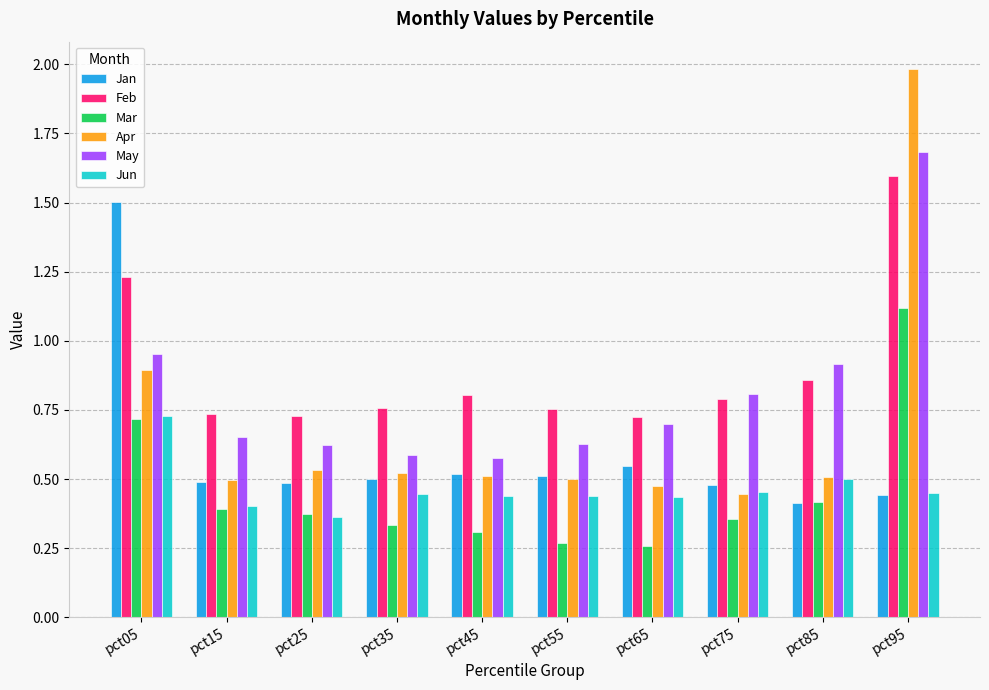

At which category is the sum across all series the highest?

pct95